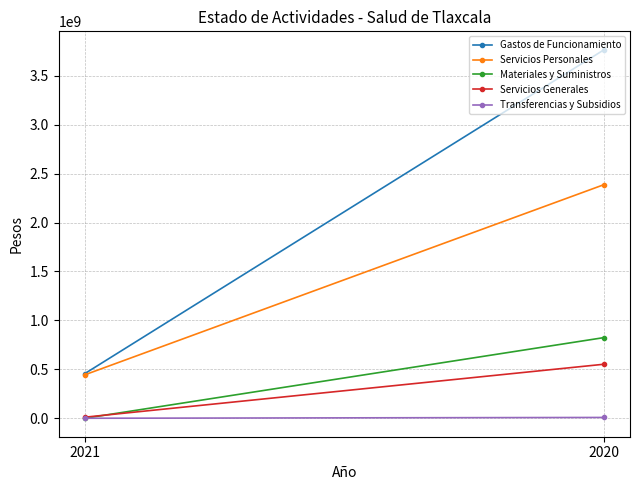

What is the sum of the Gastos de Funcionamiento values at 2021 and 2020?

4220302697